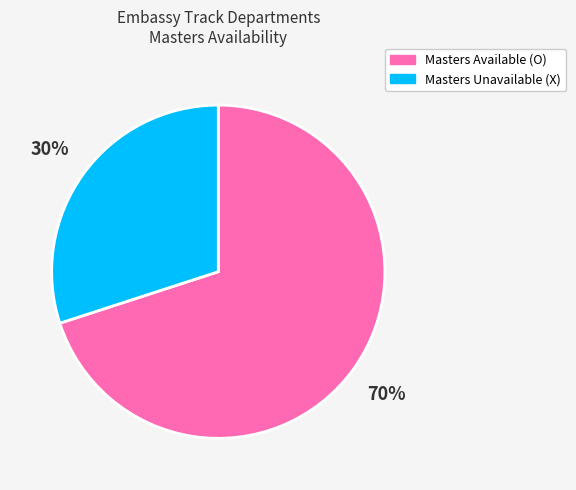

How many slices are in this pie chart?

2